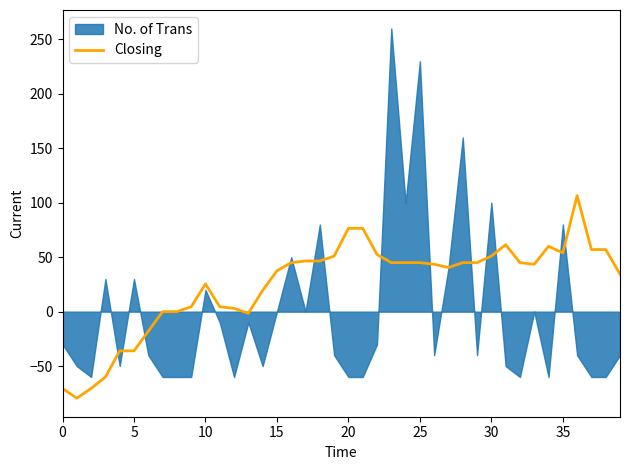

What is the minimum value for Closing?

-79.5